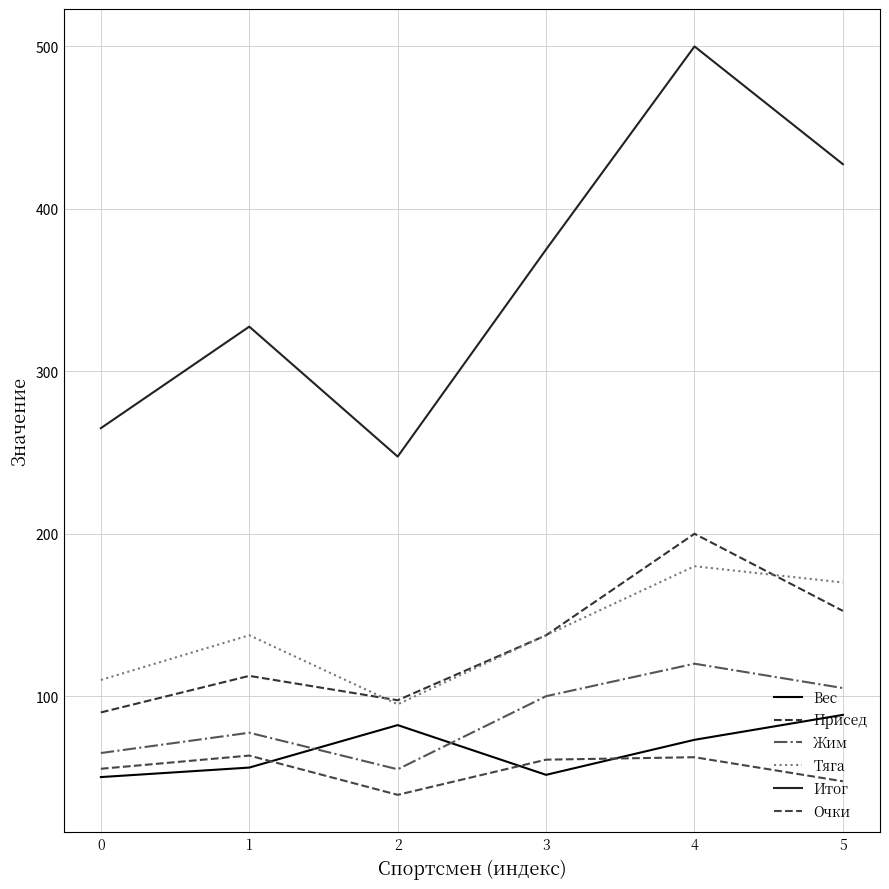

True or false: Жим and Очки intersect in this chart.

False